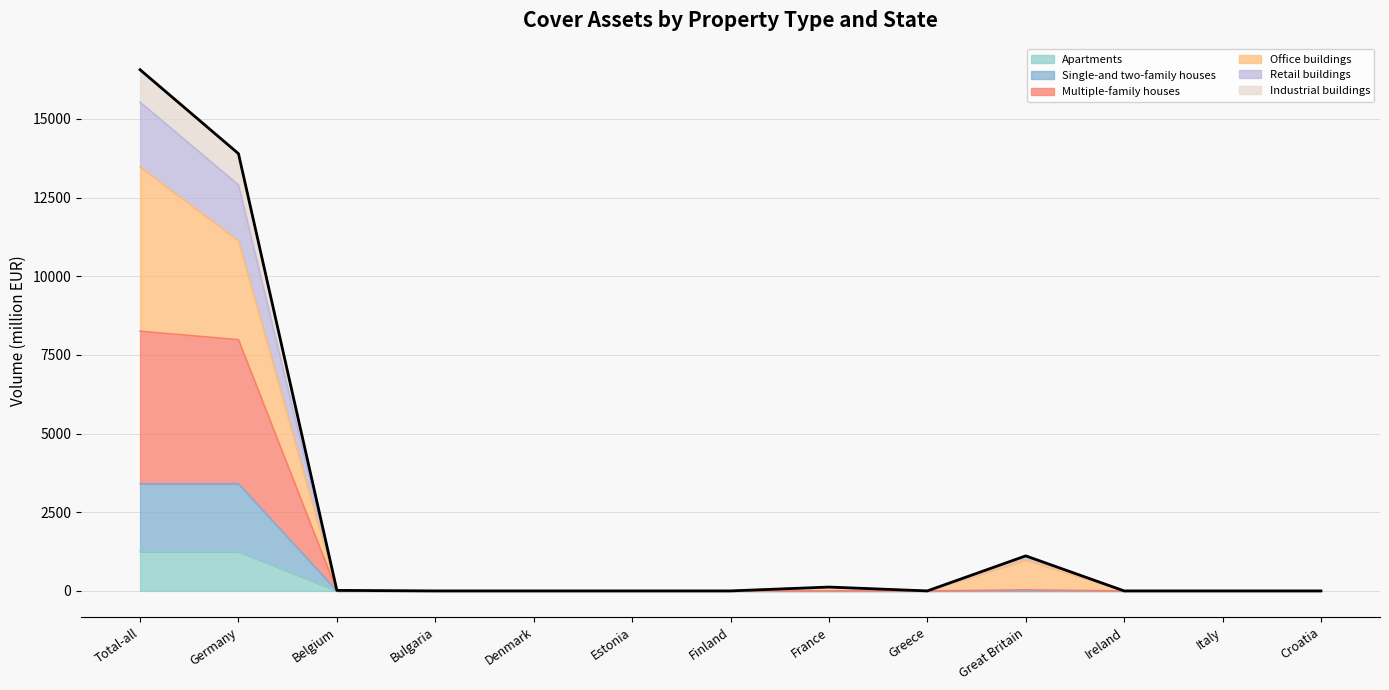

At which category is the sum across all series the highest?

Total-all